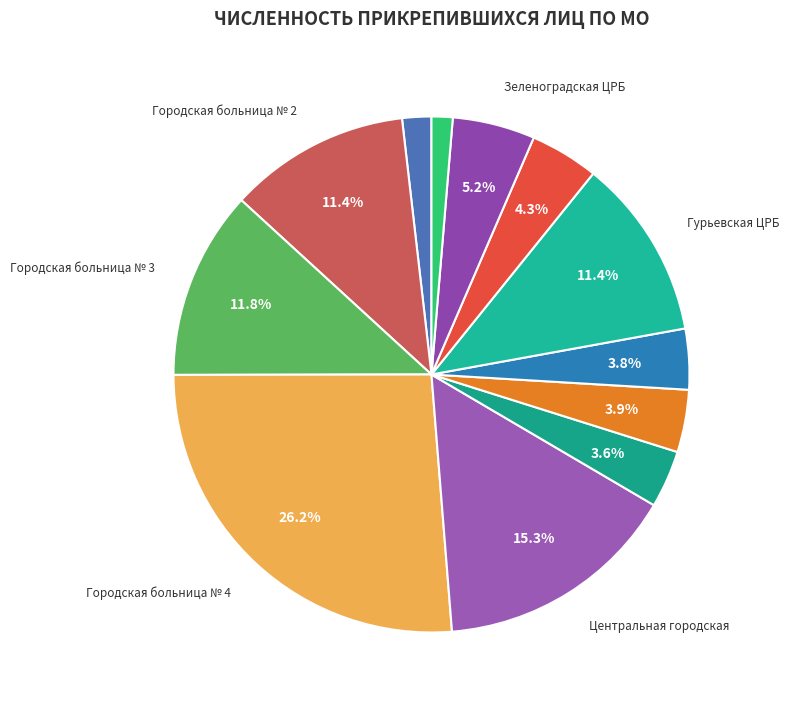

How many segments does this pie chart have?

12